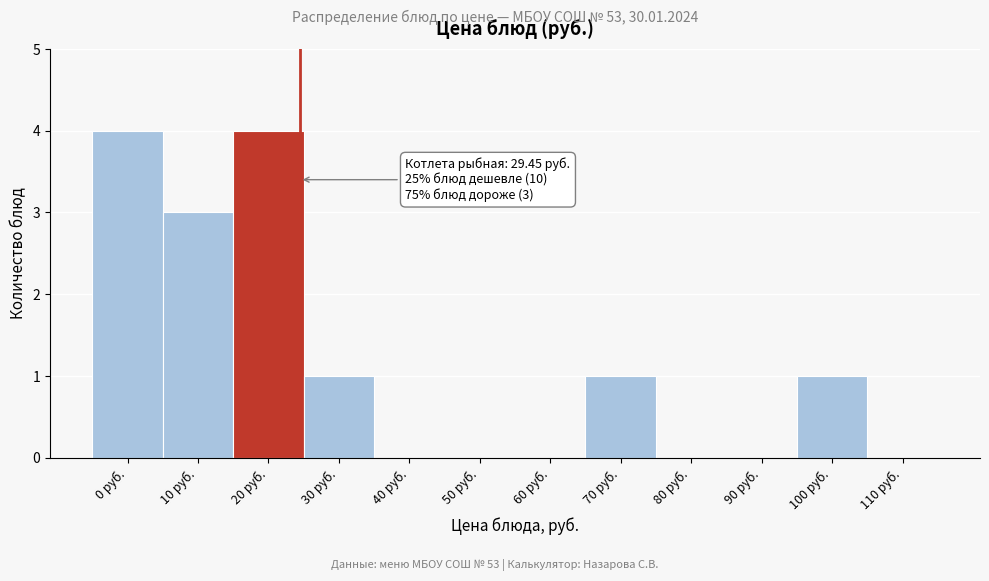

Reading left to right, extract all data points from this chart.

0 руб.=4	10 руб.=3	20 руб.=4	30 руб.=1	40 руб.=0	50 руб.=0	60 руб.=0	70 руб.=1	80 руб.=0	90 руб.=0	100 руб.=1	110 руб.=0